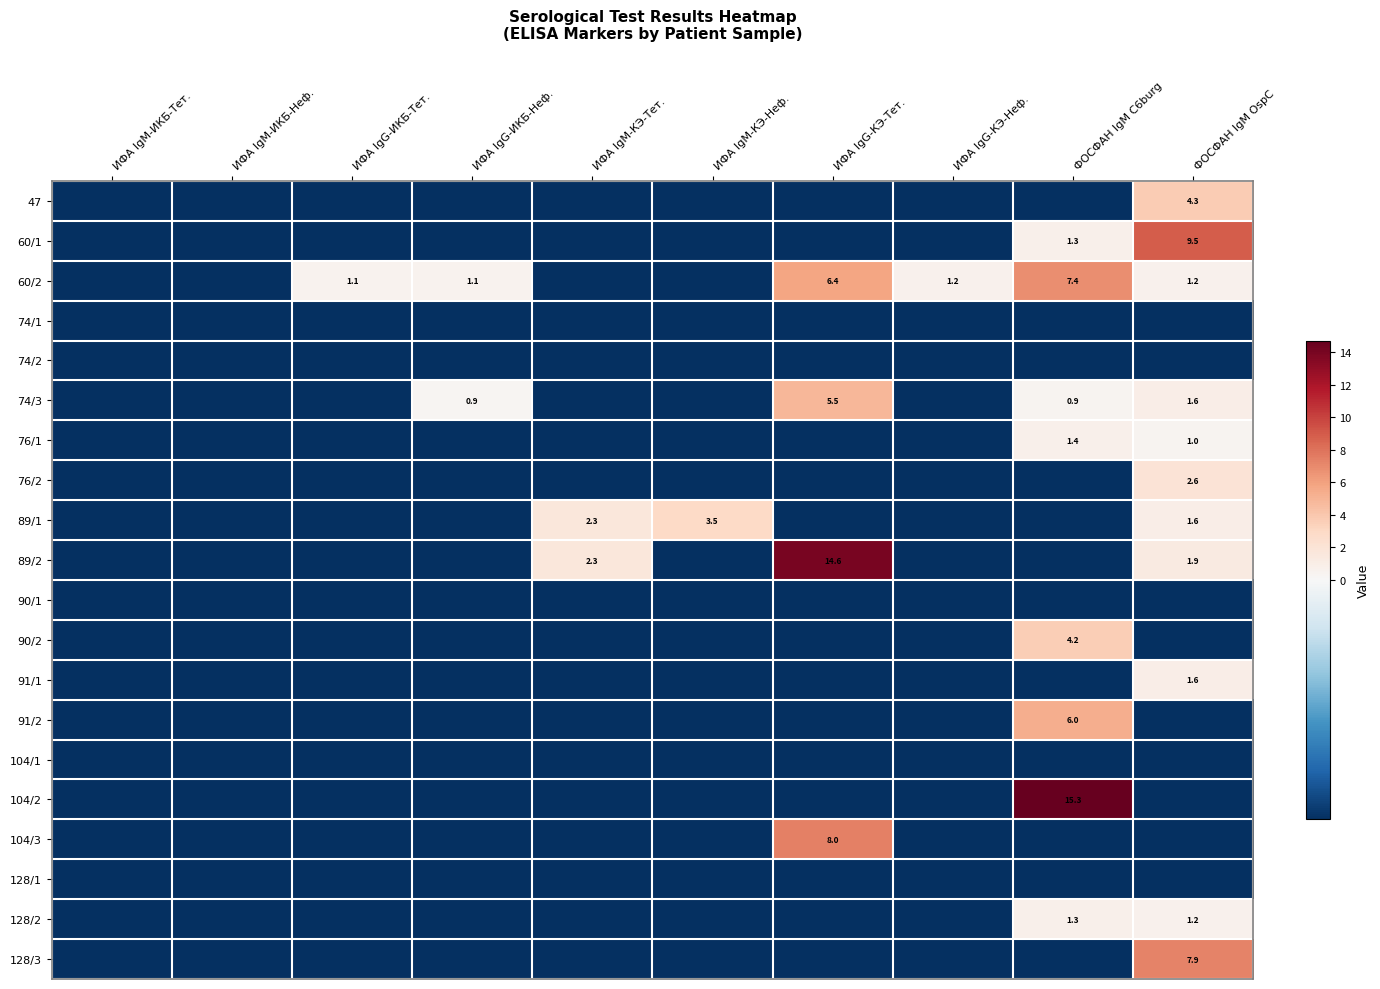

How many values in 60/1 are above zero?

2